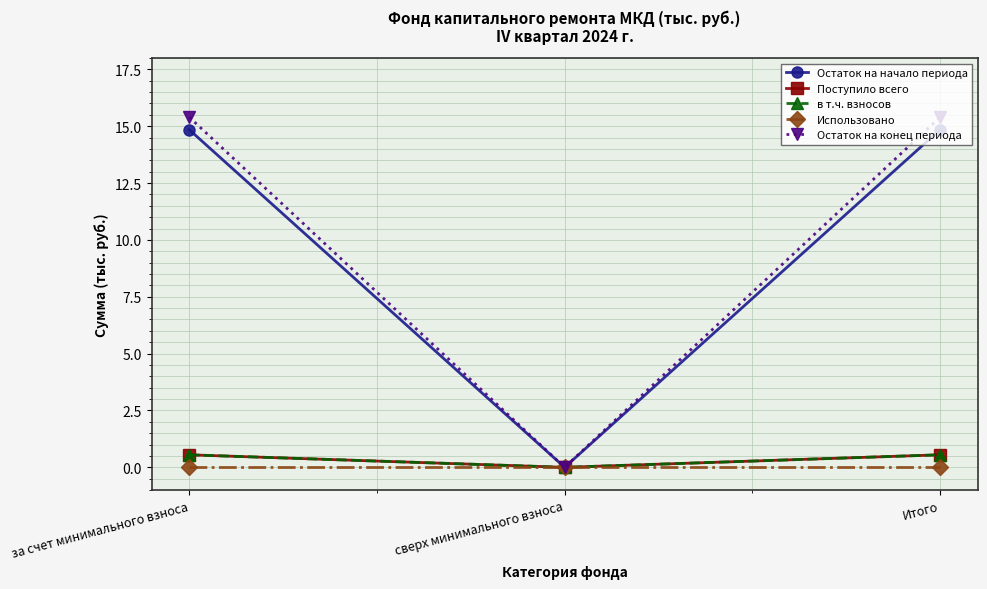

What is the difference between the Поступило всего values at Итого and сверх минимального взноса?

0.6